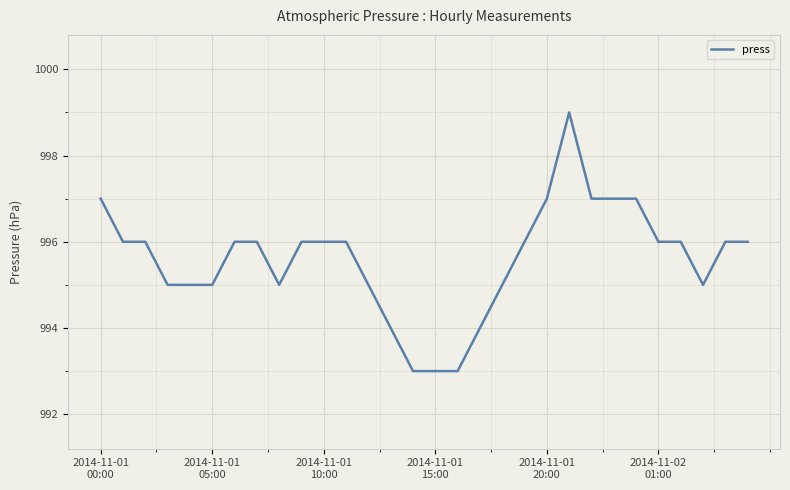

What is the minimum value shown in the chart?

993